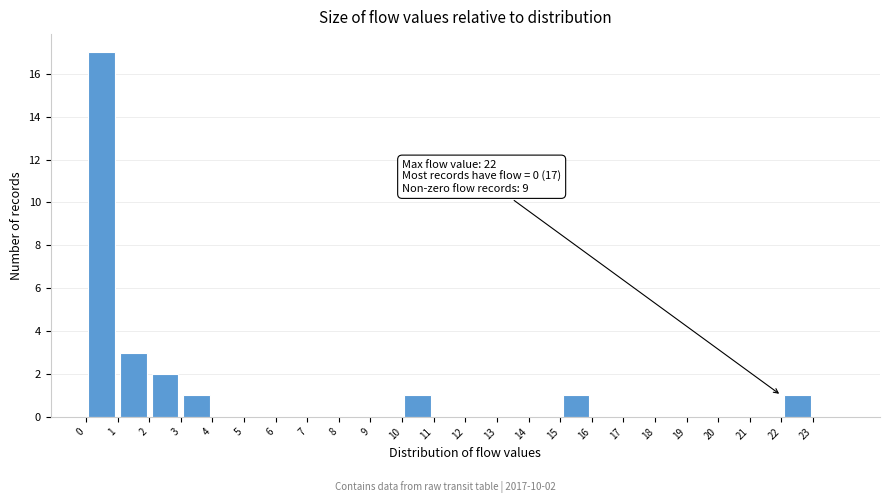

Over which range of the x-axis is the bar tallest?

0 to 1